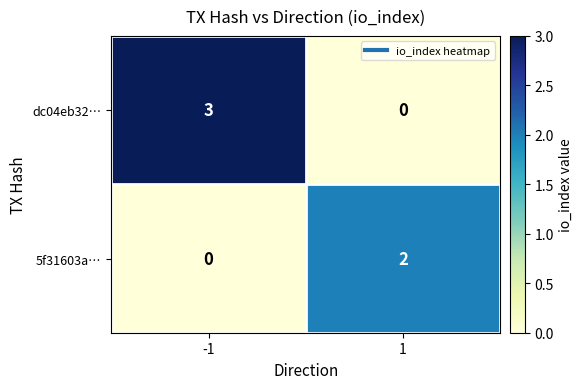

What is the sum of the dc04eb32… values at 1 and -1?

3